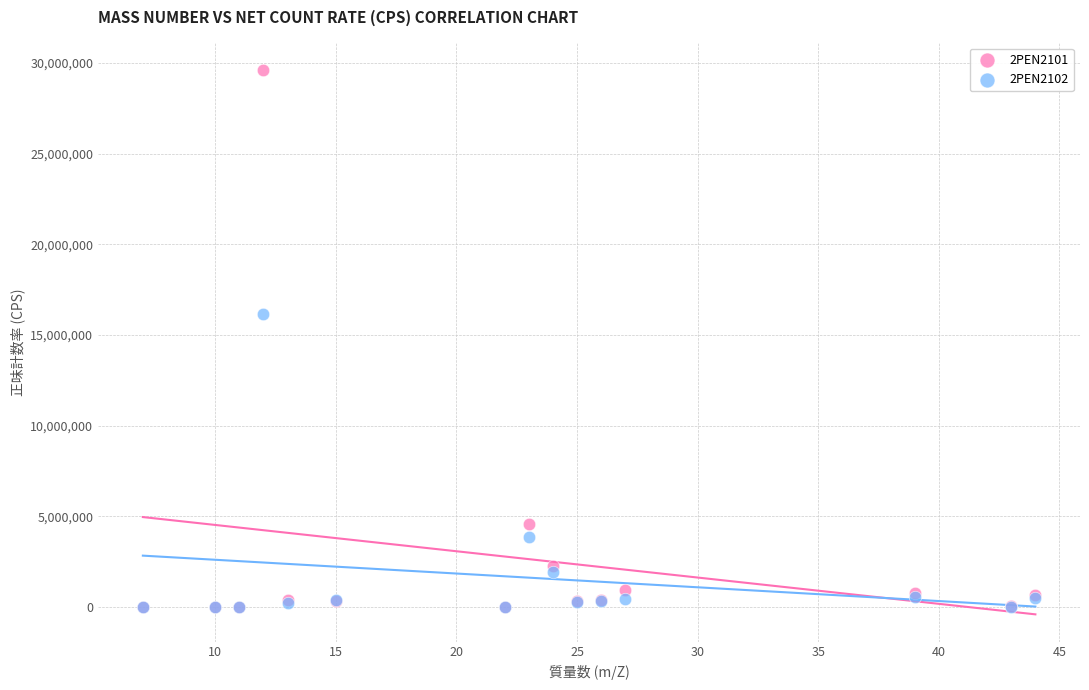

Which series has the largest Y range (max minus min)?

2PEN2101